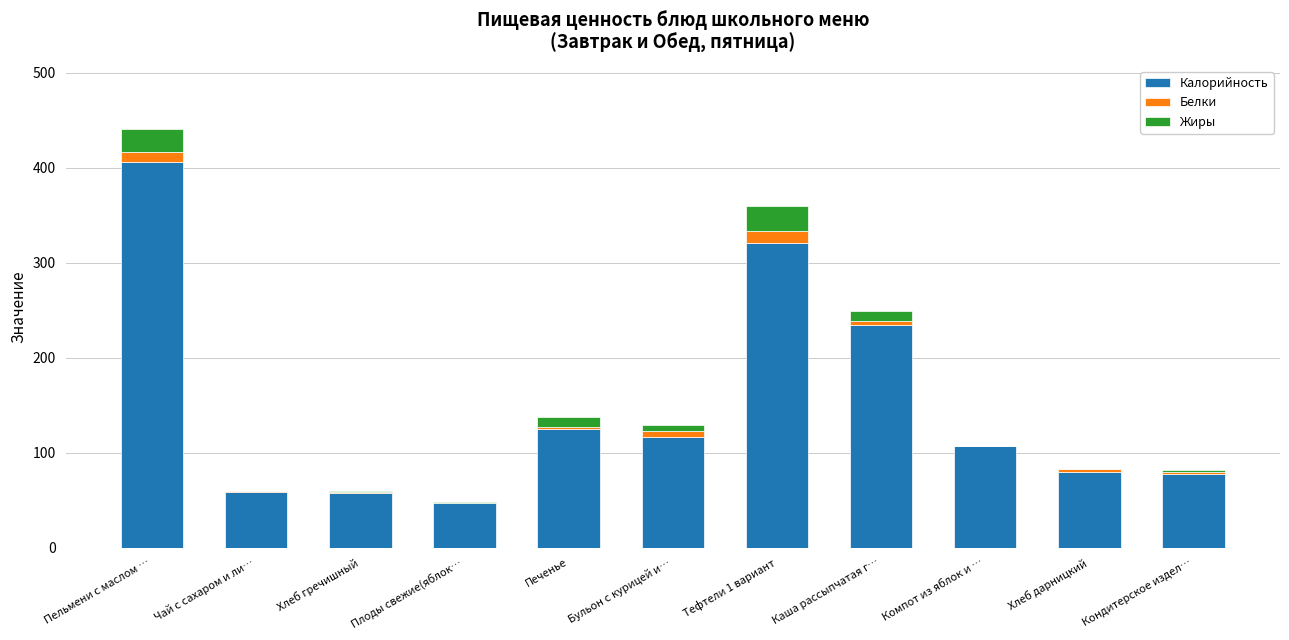

What is the maximum value for Калорийность?

406.0